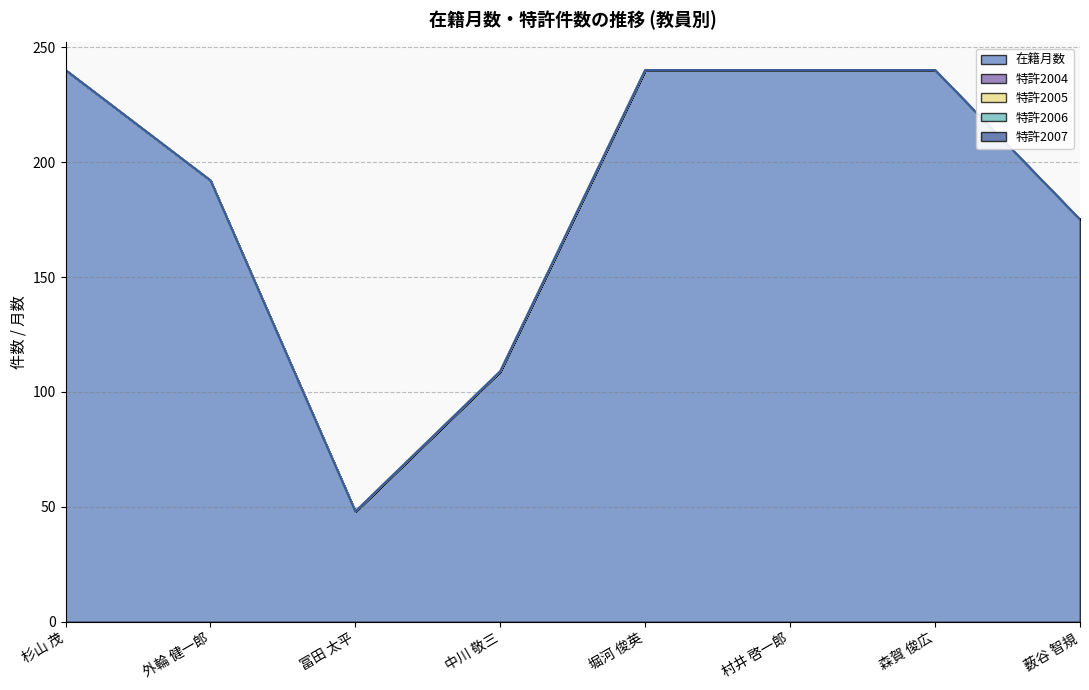

At how many categories does at least one series exceed 100?

7